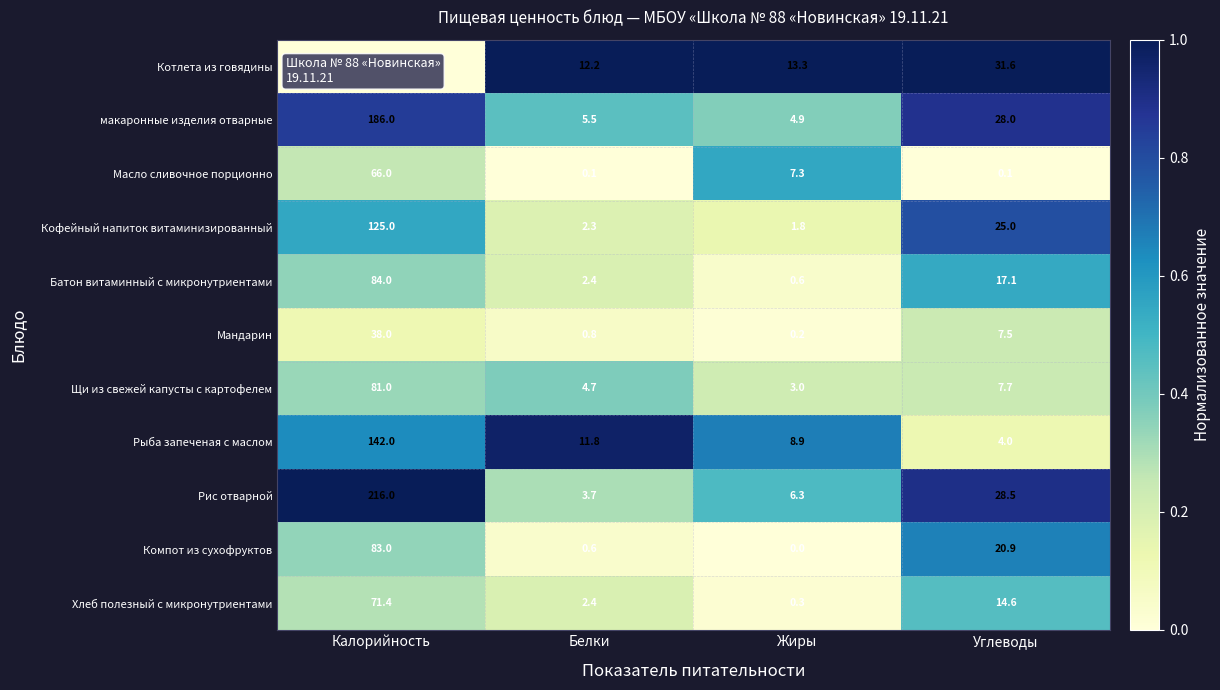

What is the approximate value of Компот из сухофруктов at Белки?

0.6